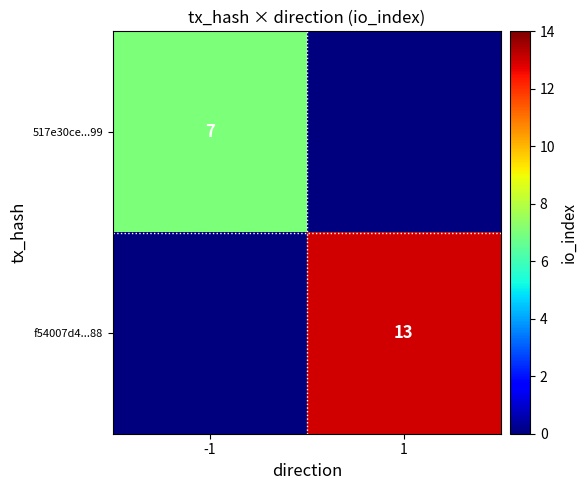

True or false: 517e30ce...99 has a value of 7 at -1.

True